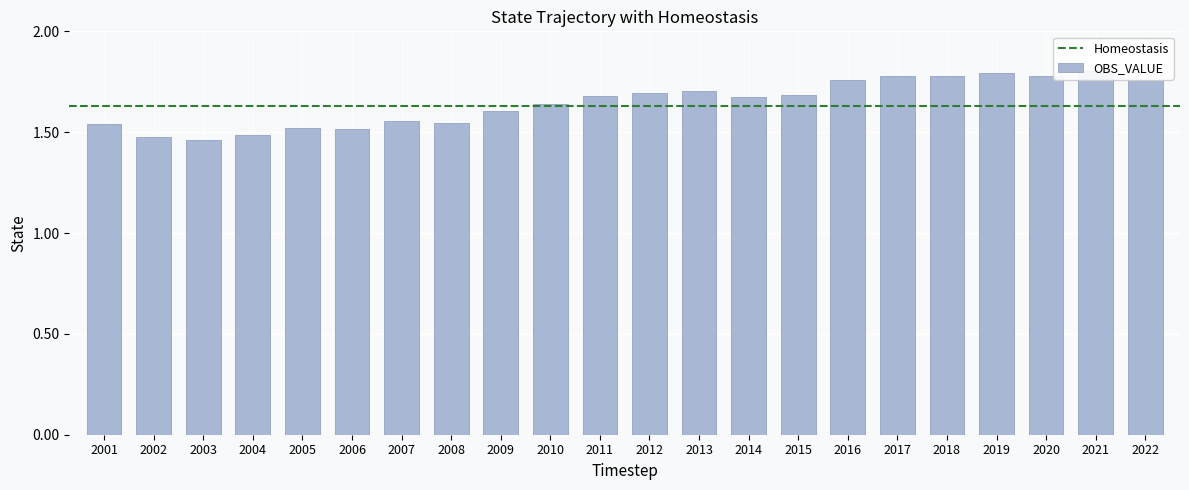

At which label is the value closest to 57?

2010